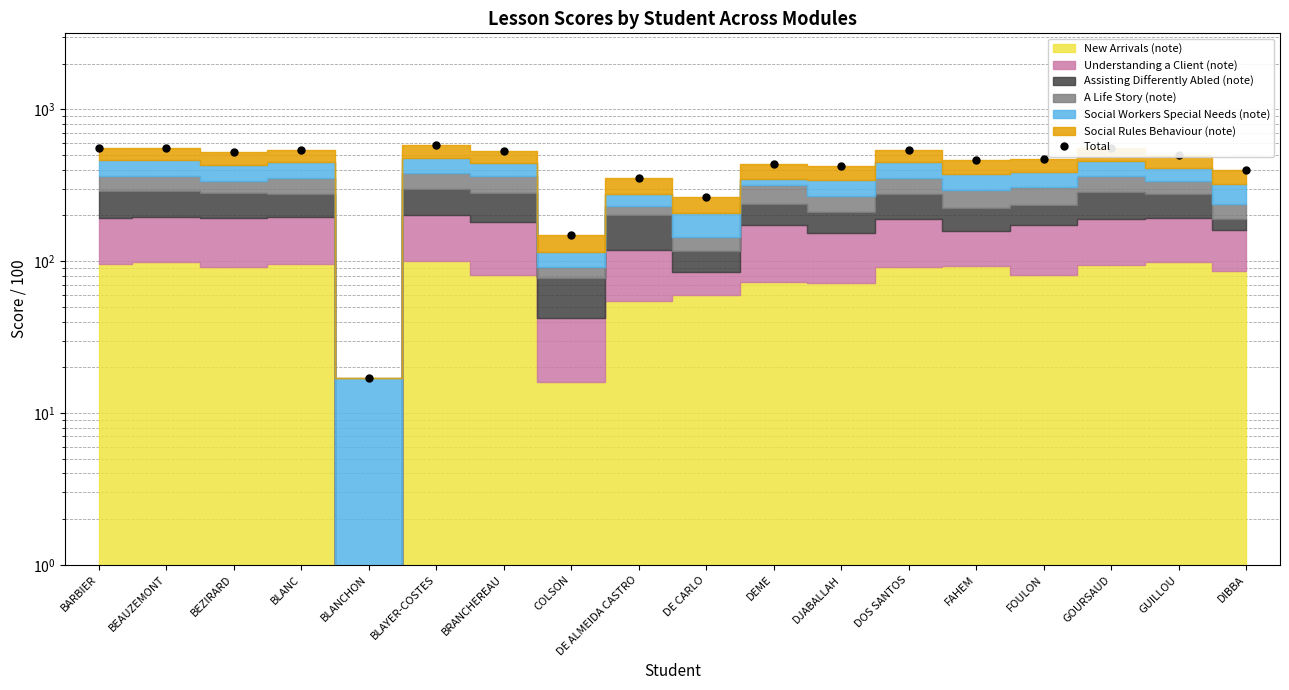

The chart shows a value of 31 at BLANCHON. True or false?

False